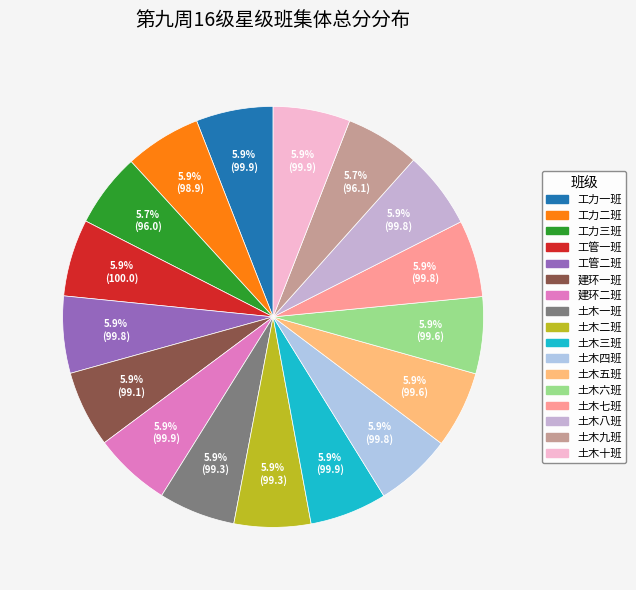

Is it true that 工力三班 is 18% of the pie?

False